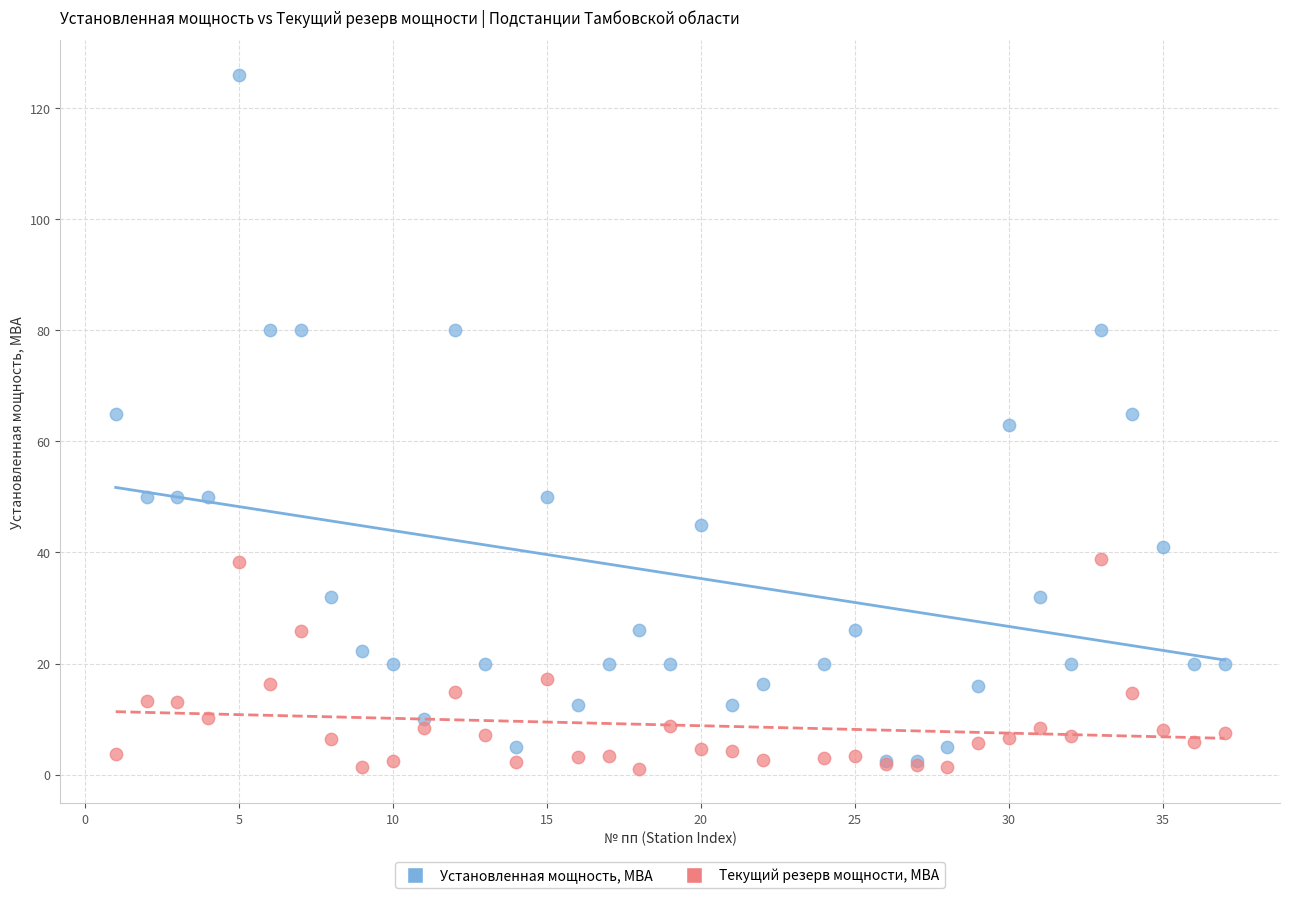

Which series has the largest Y range (max minus min)?

Установленная мощность, МВА